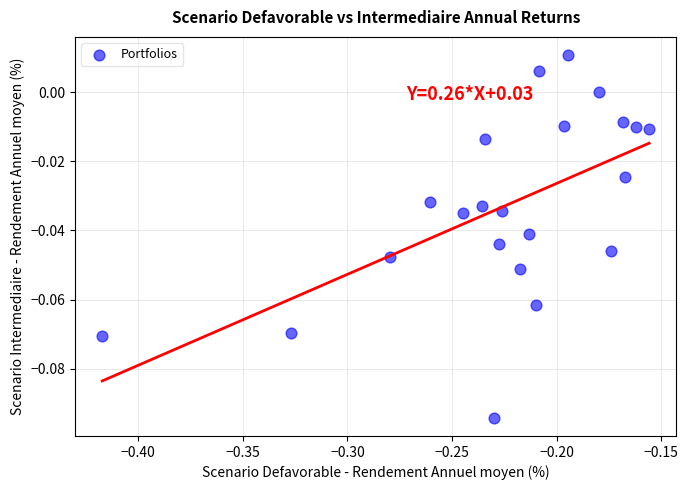

What is the range of X values (max minus min)?

0.3